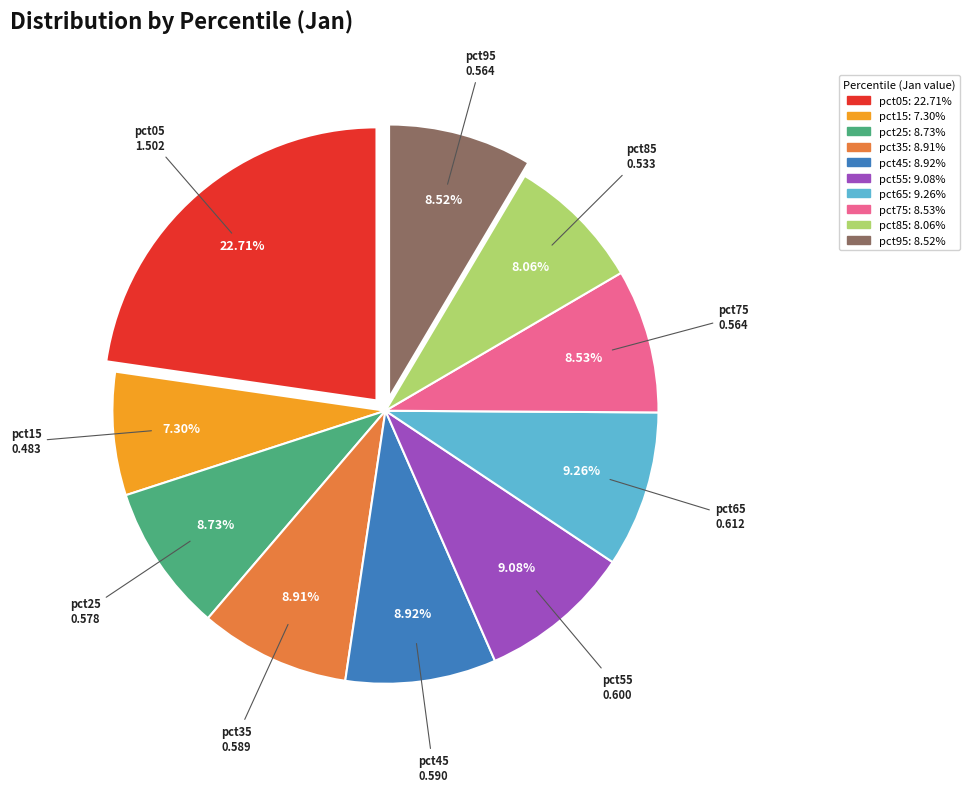

How much of the chart is everything except pct75?

91.5%